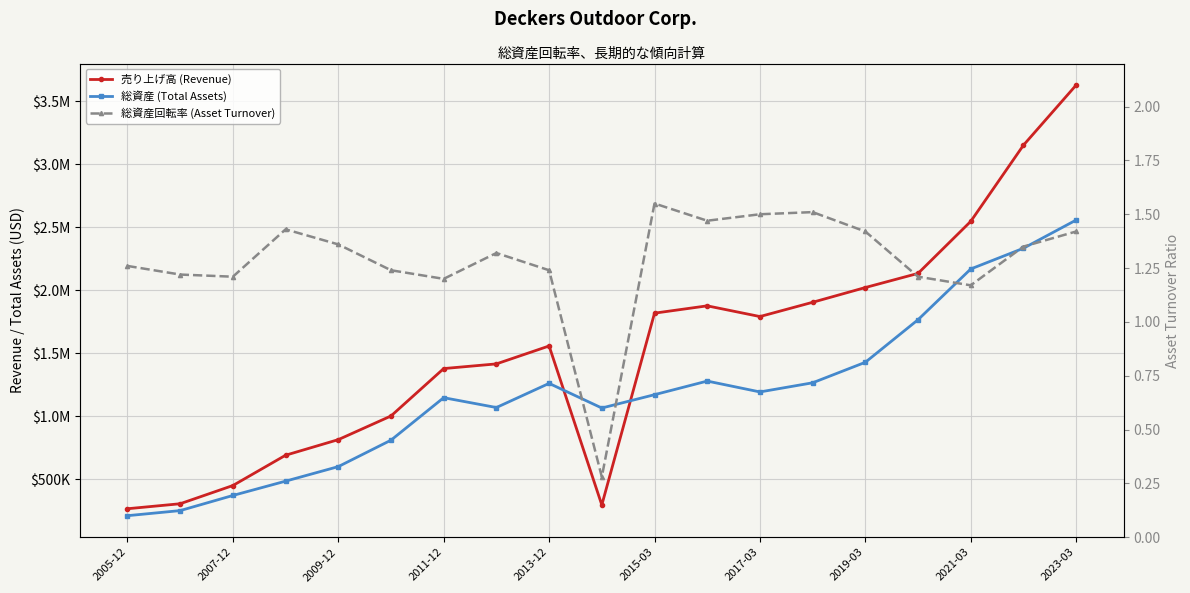

What position from the left is 2023-03?

19